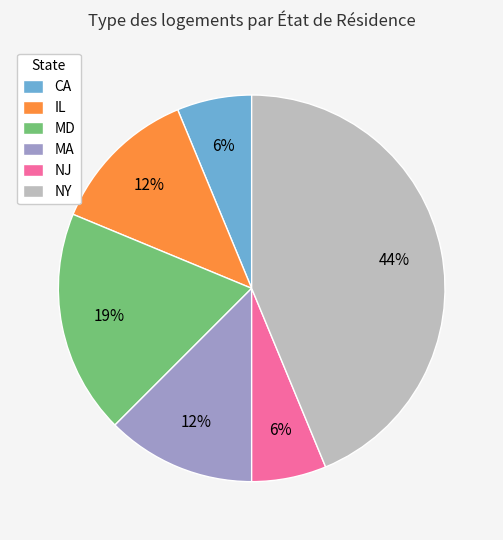

What is the largest slice in the pie chart?

NY